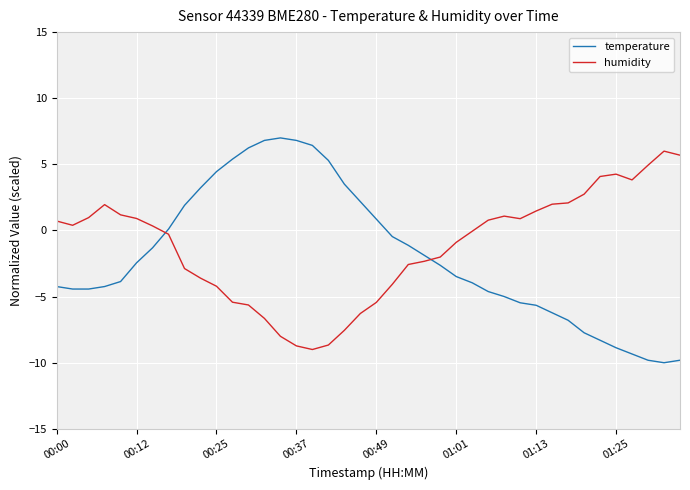

True or false: humidity has more than 2 points higher than both neighbors.

True